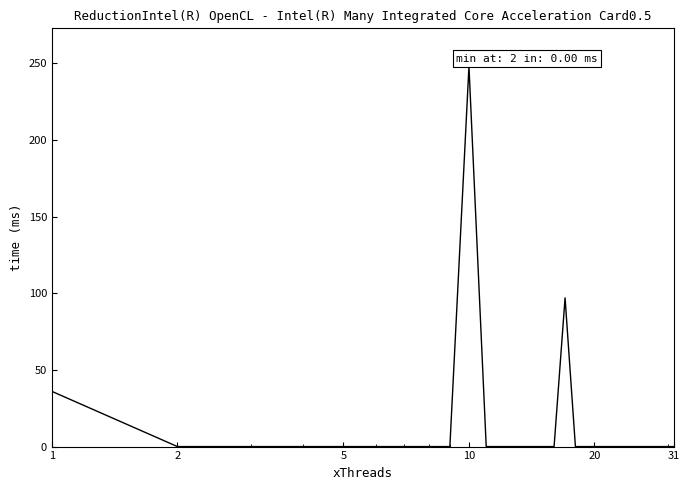

What is the greatest value displayed?

248